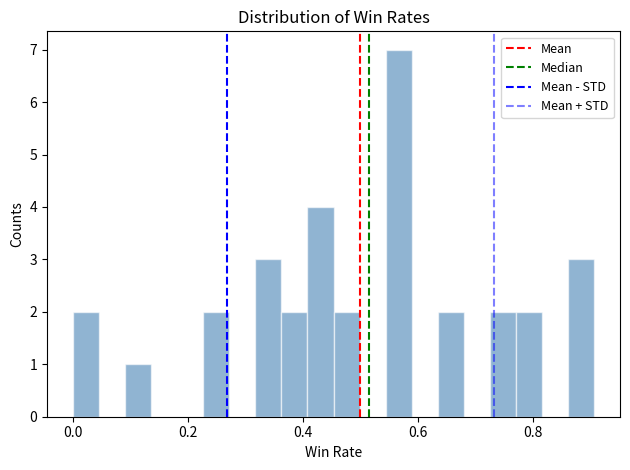

Around what value on the x-axis is the tallest bar? Give the approximate position of its centre, as read against the axis.

0.56